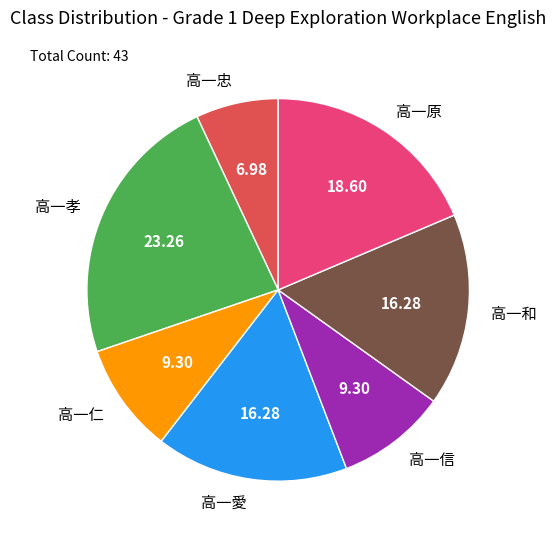

Which slice is the smallest?

高一忠